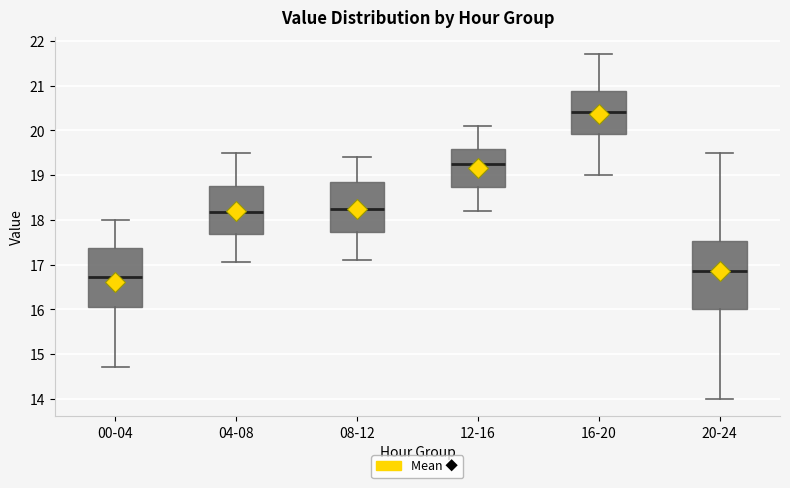

Where does the upper whisker of the box for 04-08 end on the y-axis? The values are not printed on the chart, so give them approximately, as read against the axis.

19.5